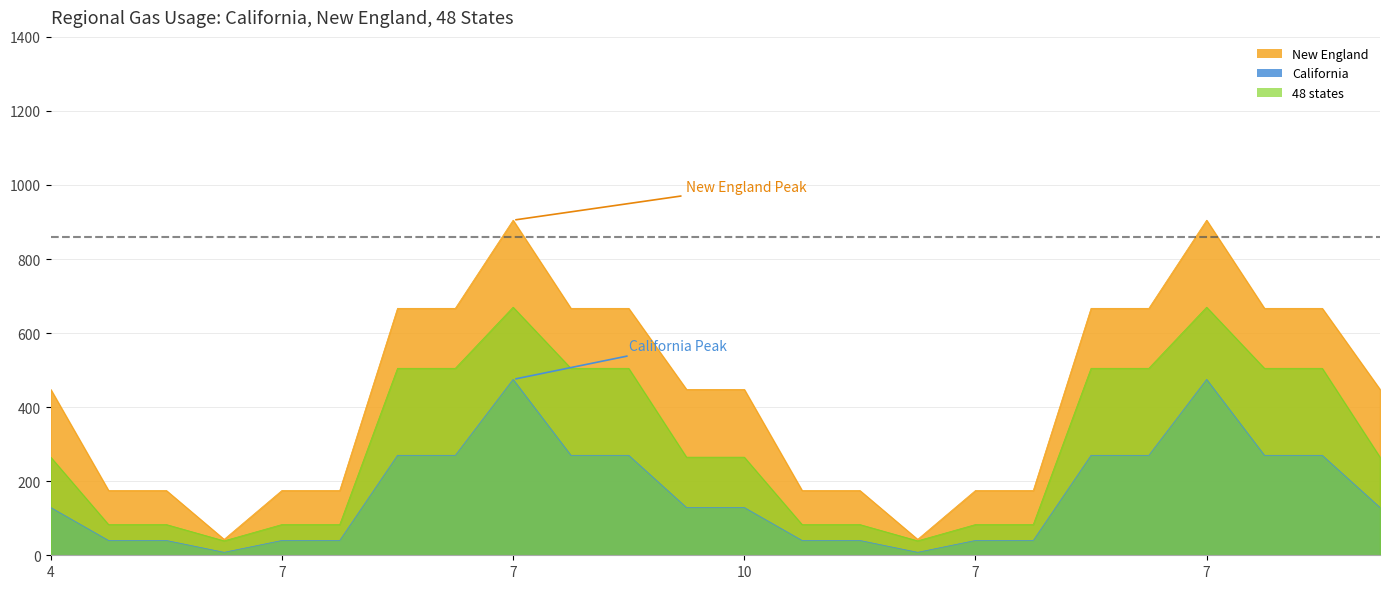

Rank the series by their average value, from lowest to highest.

California, 48 states, New England